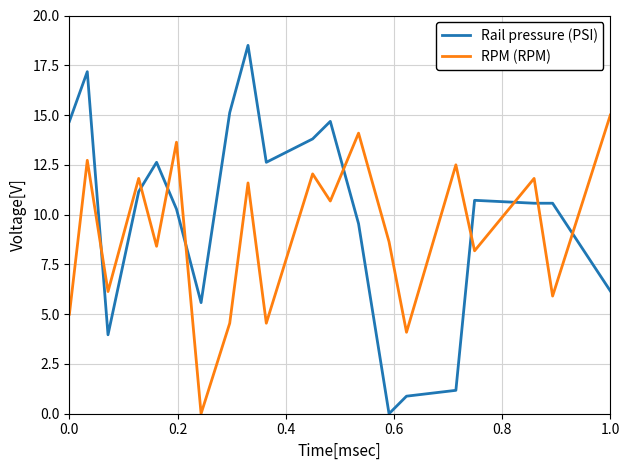

Which series has the largest total across all categories?

Rail pressure (PSI)